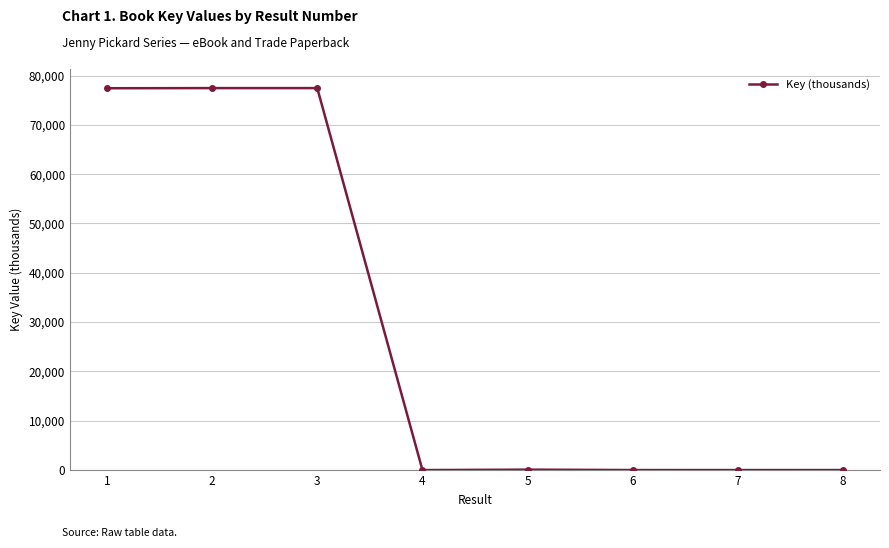

True or false: there are more than 0 points higher than both neighbors.

True